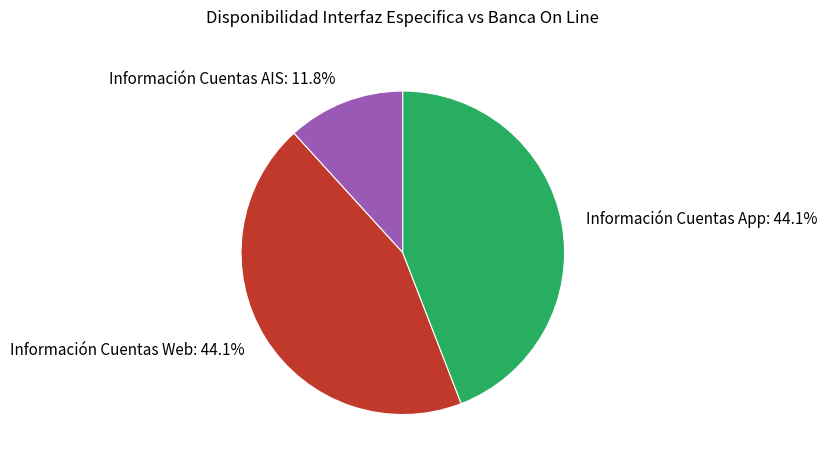

To the nearest percent, what portion does Información Cuentas App represent?

44%